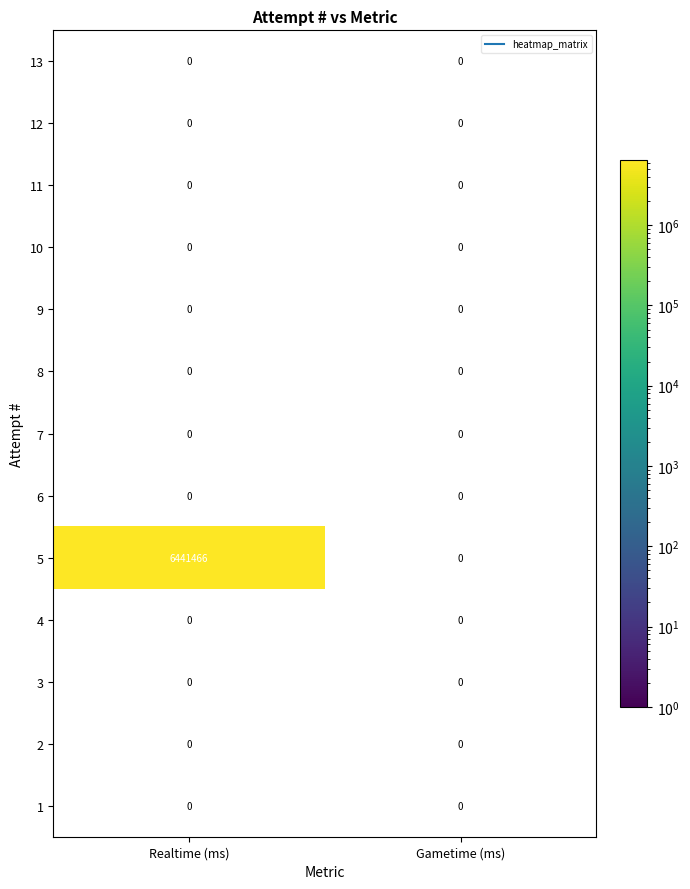

Is the value of 7 at Gametime (ms) greater than the value of 2 at Gametime (ms)?

No